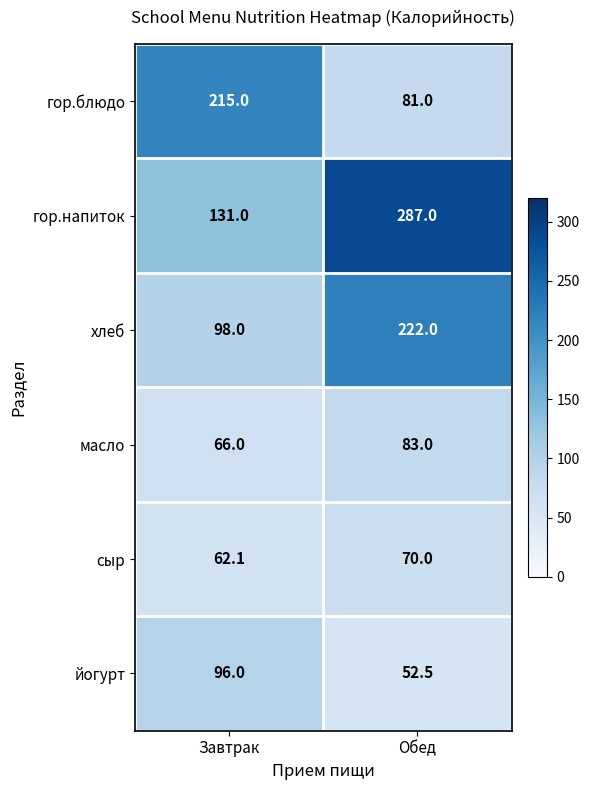

What is the highest value of the сыр series?

70.0